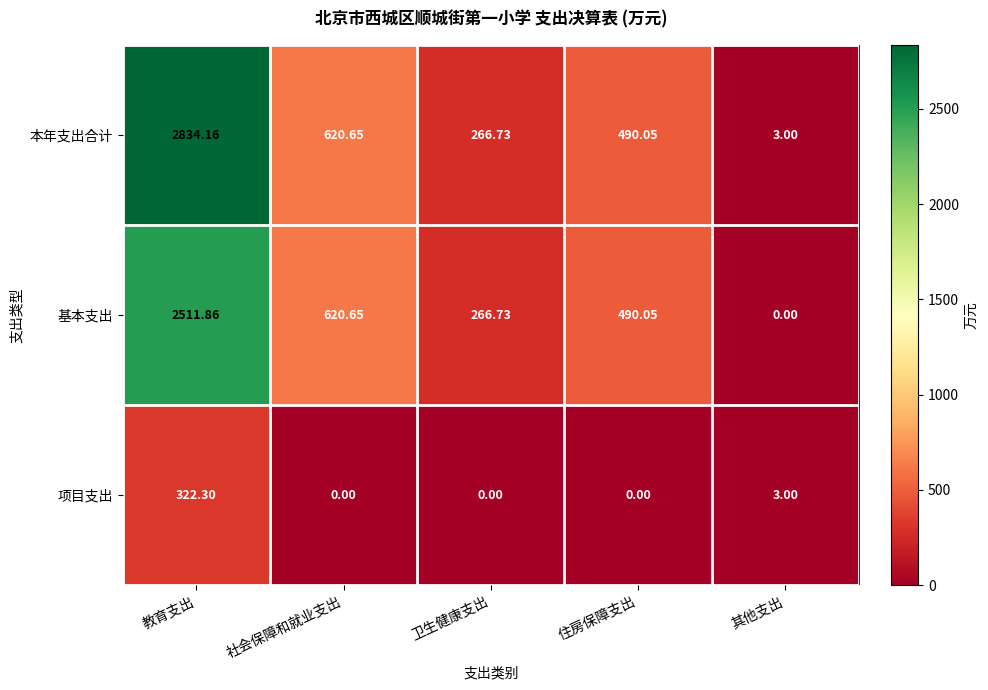

Which series changed the most between 社会保障和就业支出 and 其他支出?

基本支出